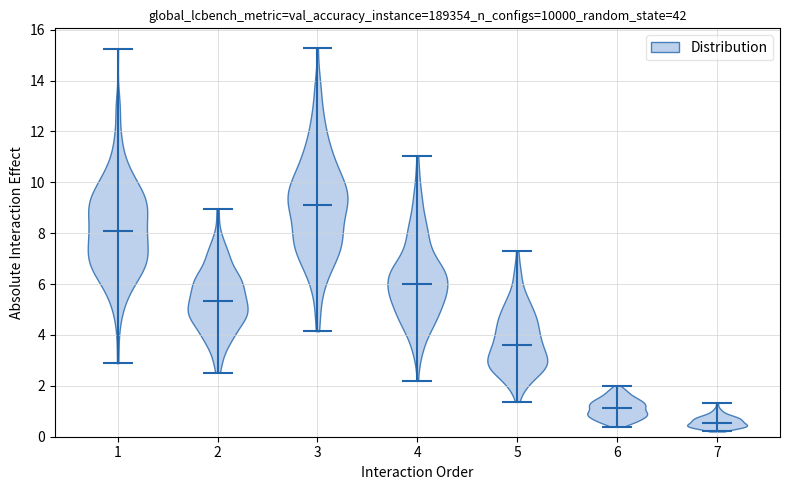

Reading left to right, read every violin against the y-axis: where its median line is, and the lowest and highest points it reaches. The values are not printed on the chart, so give them approximately, as read against the axis.

1: median line 8.2, lowest point 2.8, highest point 15.2
2: median line 5.4, lowest point 2.6, highest point 9.0
3: median line 9.2, lowest point 4.2, highest point 15.2
4: median line 6.0, lowest point 2.2, highest point 11.0
5: median line 3.6, lowest point 1.4, highest point 7.2
6: median line 1.2, lowest point 0.4, highest point 2.0
7: median line 0.6, lowest point 0.2, highest point 1.4